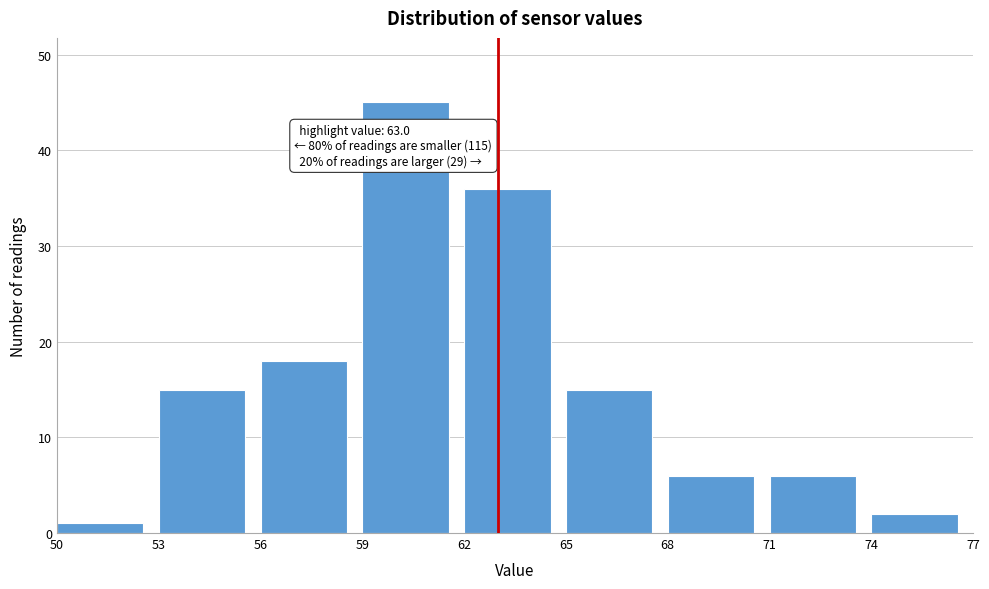

Over which range of the x-axis is the bar tallest?

59 to 62